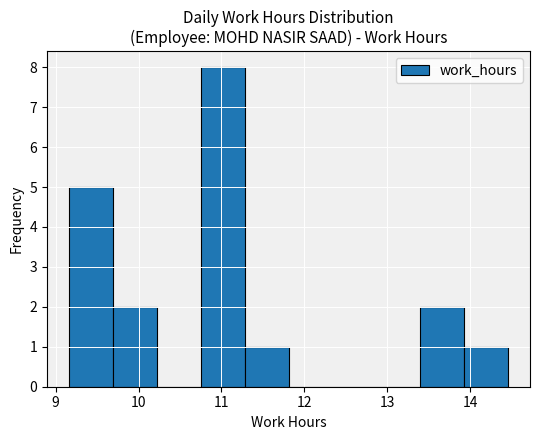

Reading left to right, transcribe this chart: for each bar, give the range it covers on the x-axis and its height. Neither the bar edges nor the heights are printed on the chart, so give them approximately, as read against the axes.

9.16 to 9.69: 5
9.69 to 10.22: 2
10.22 to 10.75: 0
10.75 to 11.28: 8
11.28 to 11.81: 1
11.81 to 12.34: 0
12.34 to 12.87: 0
12.87 to 13.40: 0
13.40 to 13.93: 2
13.93 to 14.46: 1